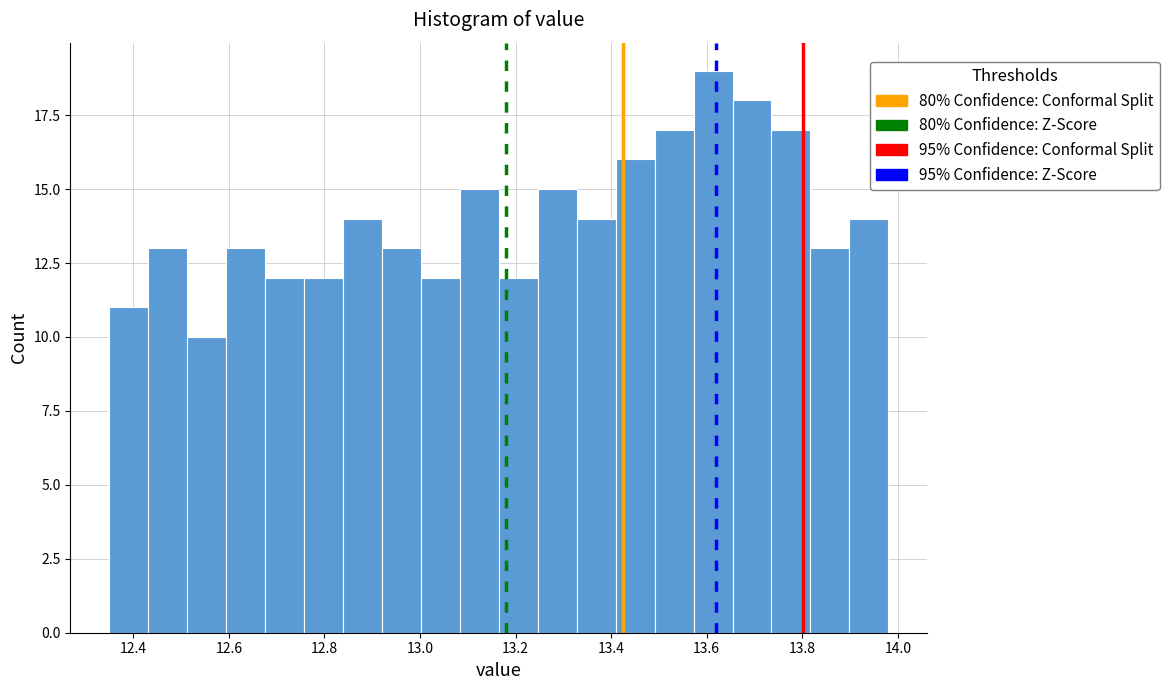

Reading left to right, transcribe this chart: for each bar, give the range it covers on the x-axis and its height. Neither the bar edges nor the heights are printed on the chart, so give them approximately, as read against the axes.

12.36 to 12.44: 11
12.44 to 12.52: 13
12.52 to 12.60: 10
12.60 to 12.68: 13
12.68 to 12.76: 12
12.76 to 12.84: 12
12.84 to 12.92: 14
12.92 to 13.00: 13
13.00 to 13.08: 12
13.08 to 13.16: 15
13.16 to 13.24: 12
13.24 to 13.32: 15
13.32 to 13.40: 14
13.40 to 13.50: 16
13.50 to 13.58: 17
13.58 to 13.66: 19
13.66 to 13.74: 18
13.74 to 13.82: 17
13.82 to 13.90: 13
13.90 to 13.98: 14